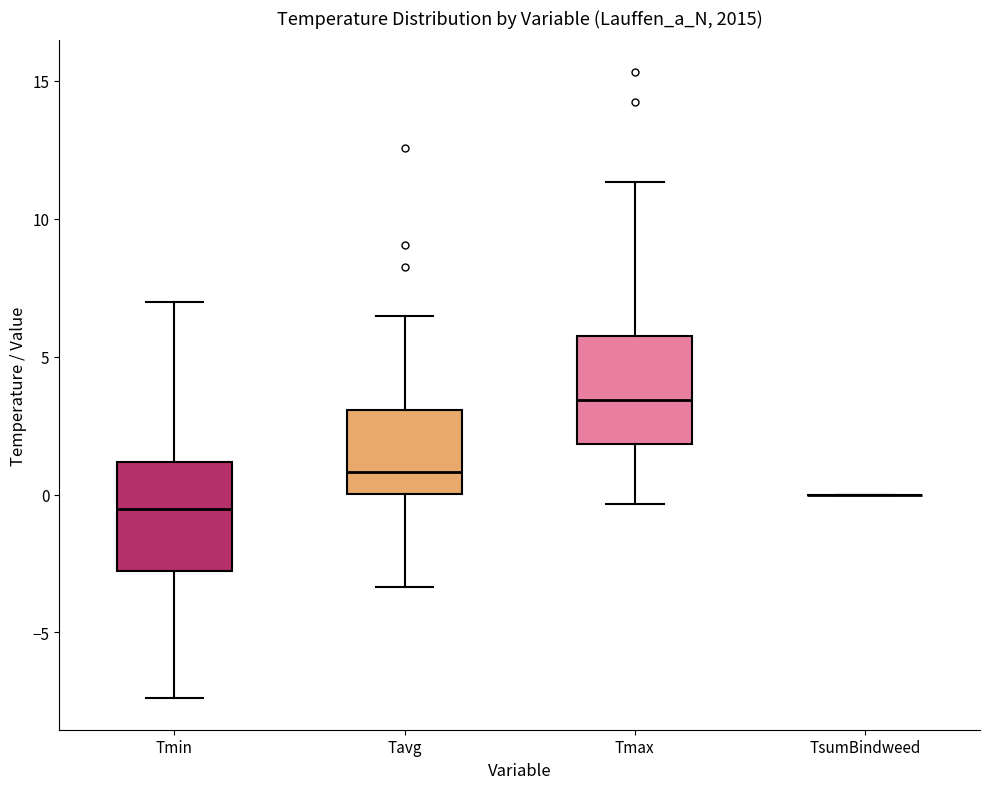

Reading left to right, read every box against the y-axis: the position of its median line, the range the box covers, and the ends of its whiskers. The values are not printed on the chart, so give them approximately, as read against the axis.

Tmin: median -0.5, box -3.0 to 1.0, whiskers -7.5 to 7.0
Tavg: median 1.0, box 0.0 to 3.0, whiskers -3.5 to 6.5
Tmax: median 3.5, box 2.0 to 6.0, whiskers -0.5 to 11.5
TsumBindweed: box collapsed to a line at 0.0, whiskers 0.0 to 0.0